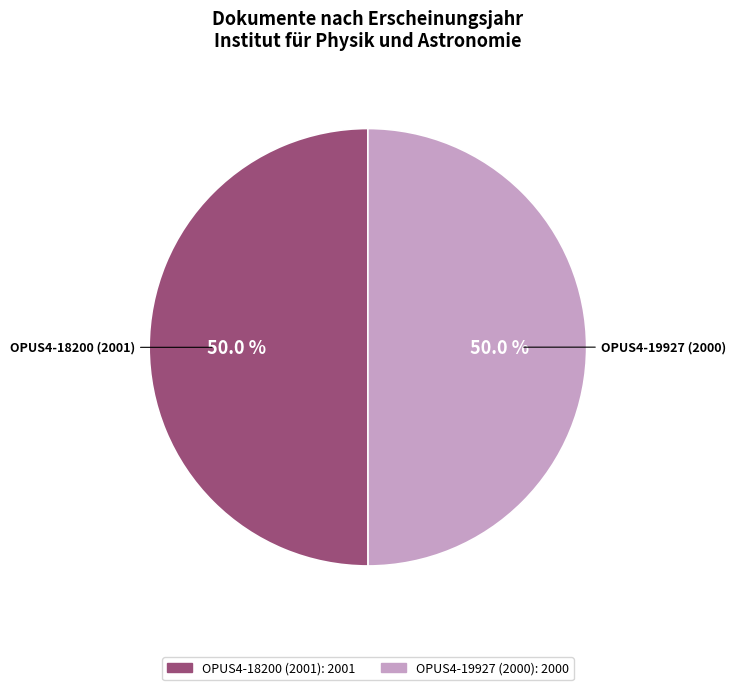

How many slices are in this pie chart?

2